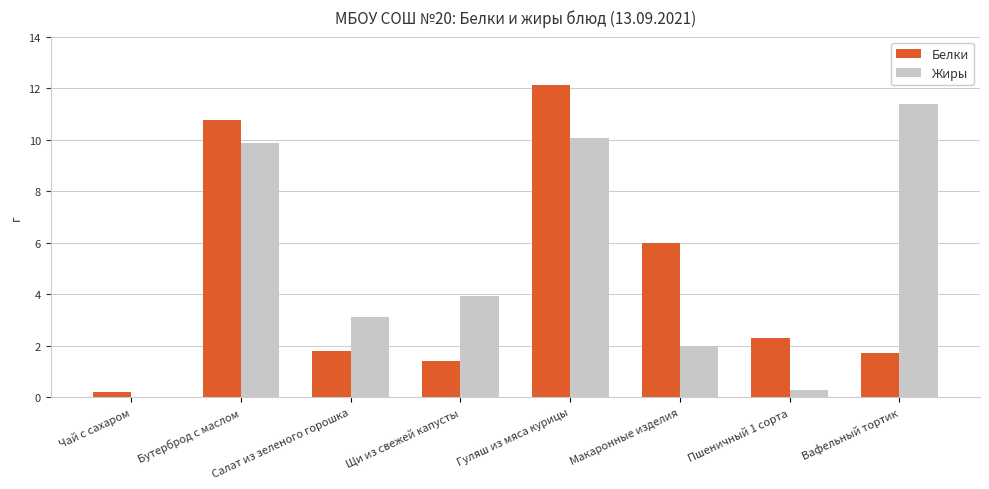

Which category has the highest value across all series?

Гуляш из мяса курицы